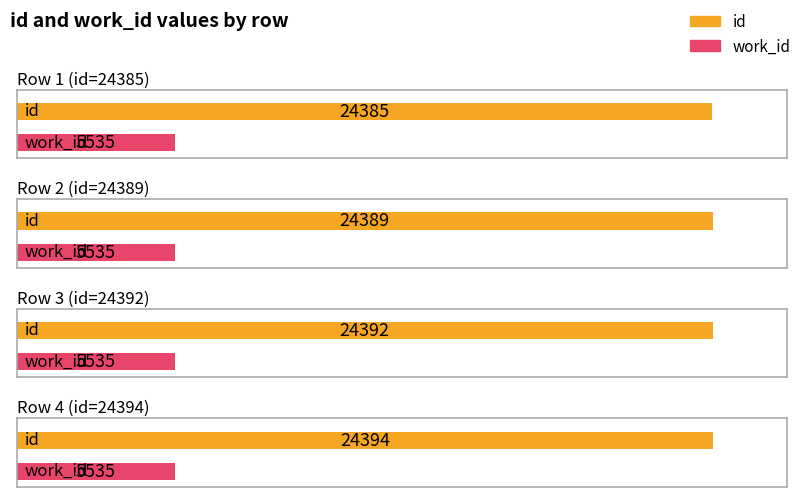

Reading right to left, extract all data points from this chart.

id: 24394	24392	24389	24385
work_id: 5535	5535	5535	5535